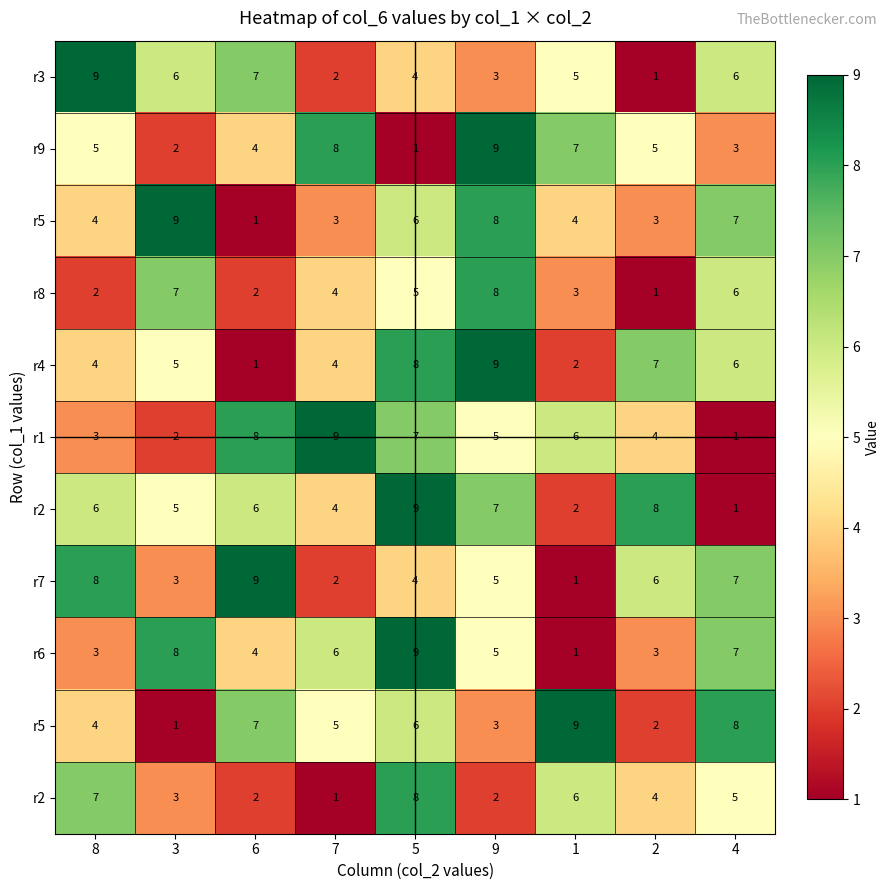

What is the greatest value displayed?

9